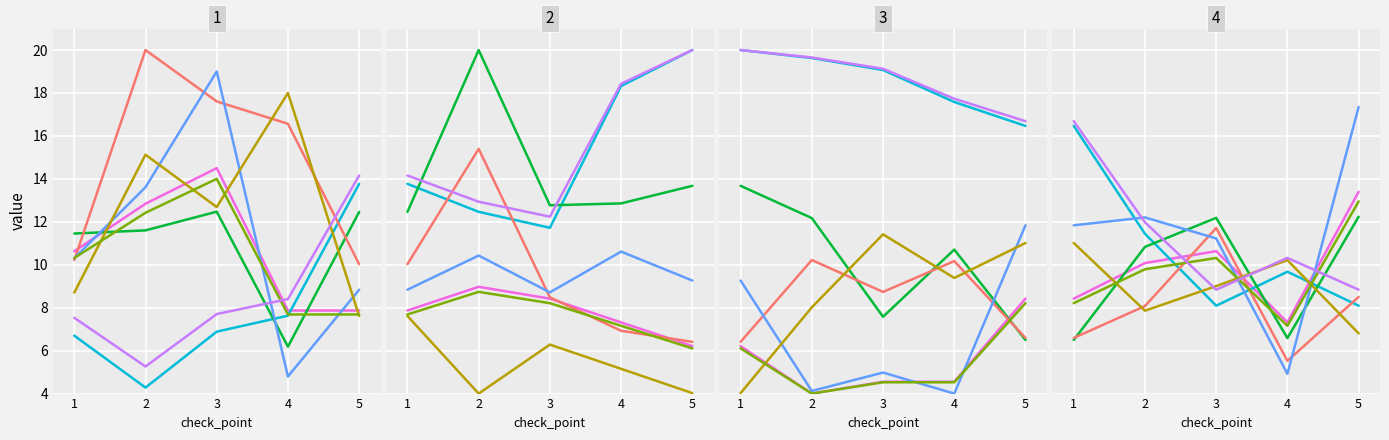

After their last crossing, which series has the higher values: pressure_k1 or pressure_k2?

pressure_k1